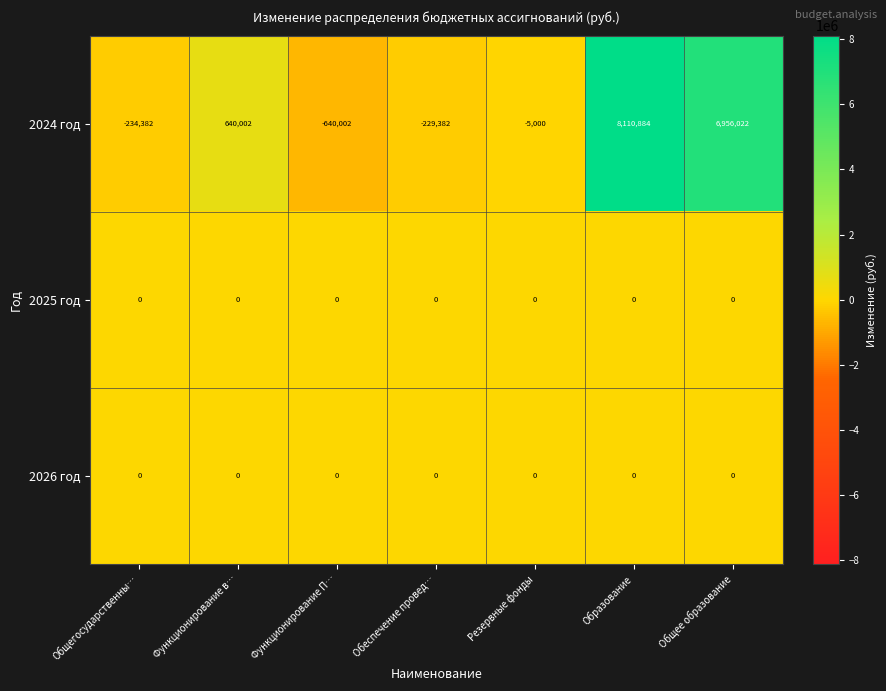

Which series has the largest range (max minus min)?

2024 год